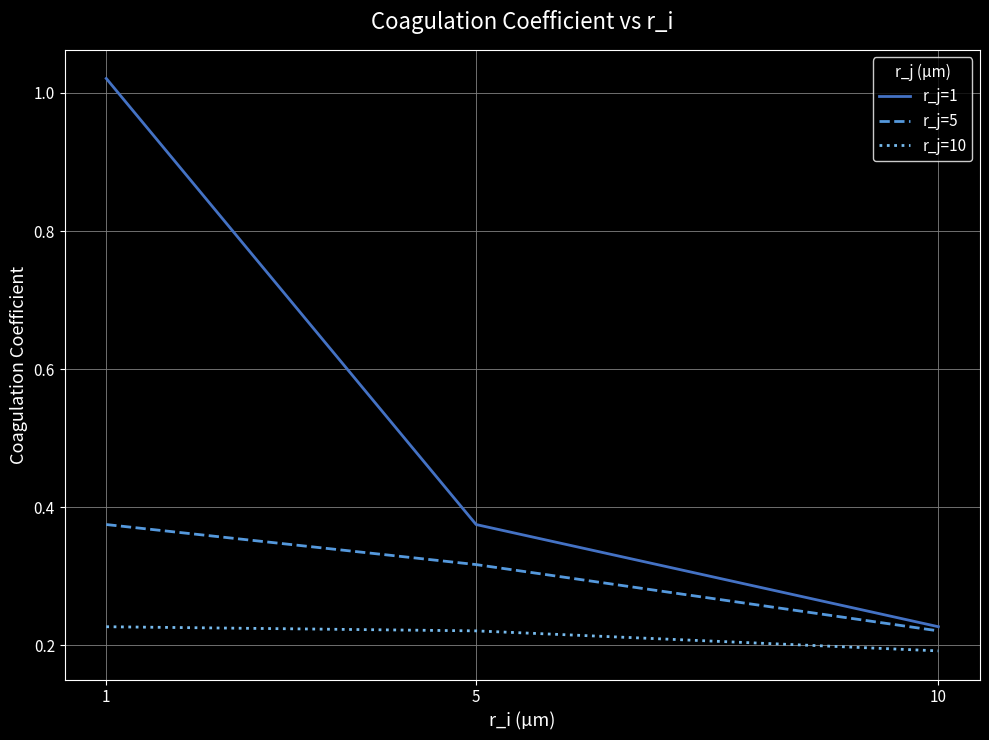

At which category does the chart reach its minimum across all series?

10